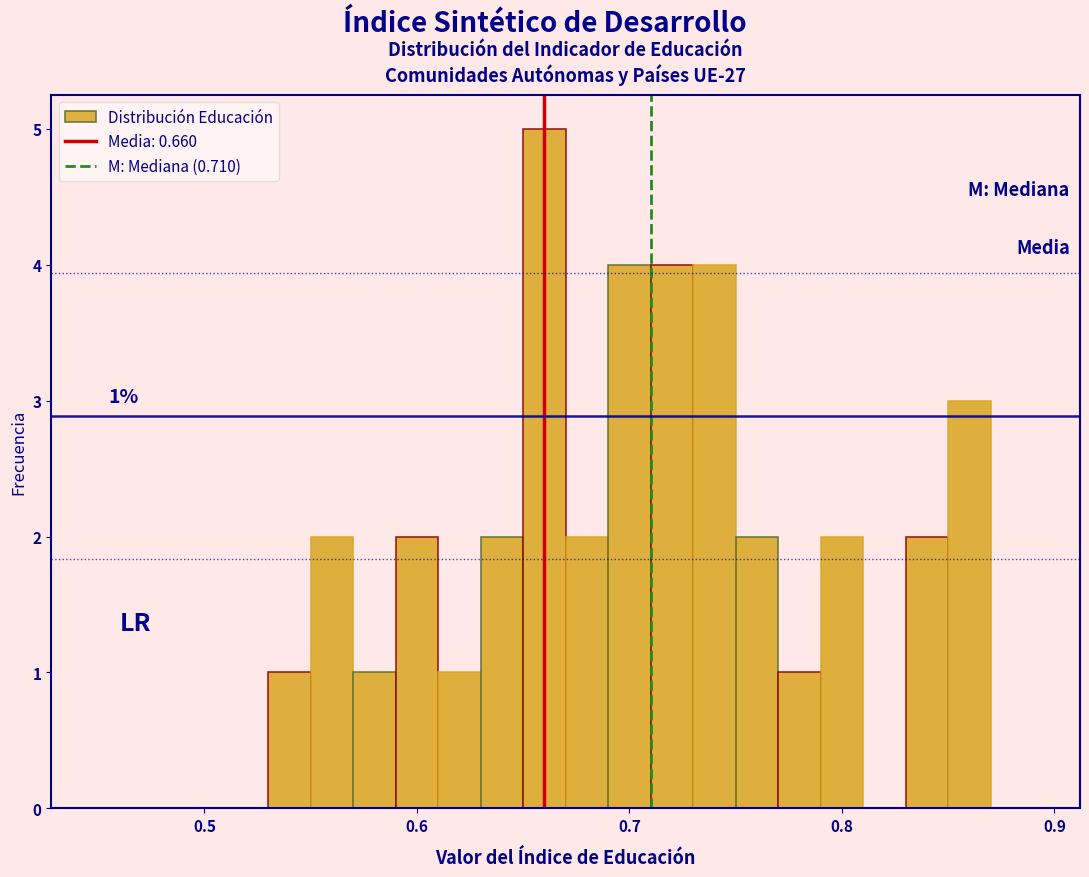

Read against the x-axis, roughly where is the centre of the tallest bar?

0.66